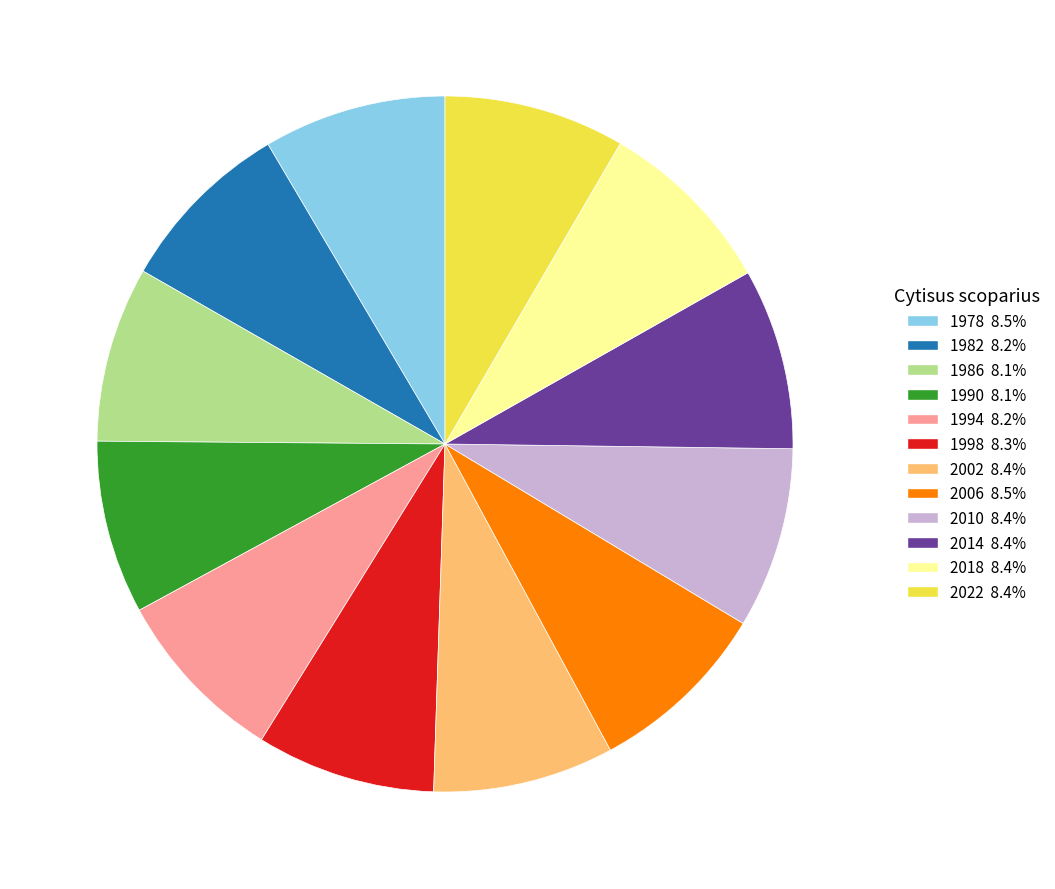

Approximately how many times larger is the value at 1998 compared to 2010?

1.0